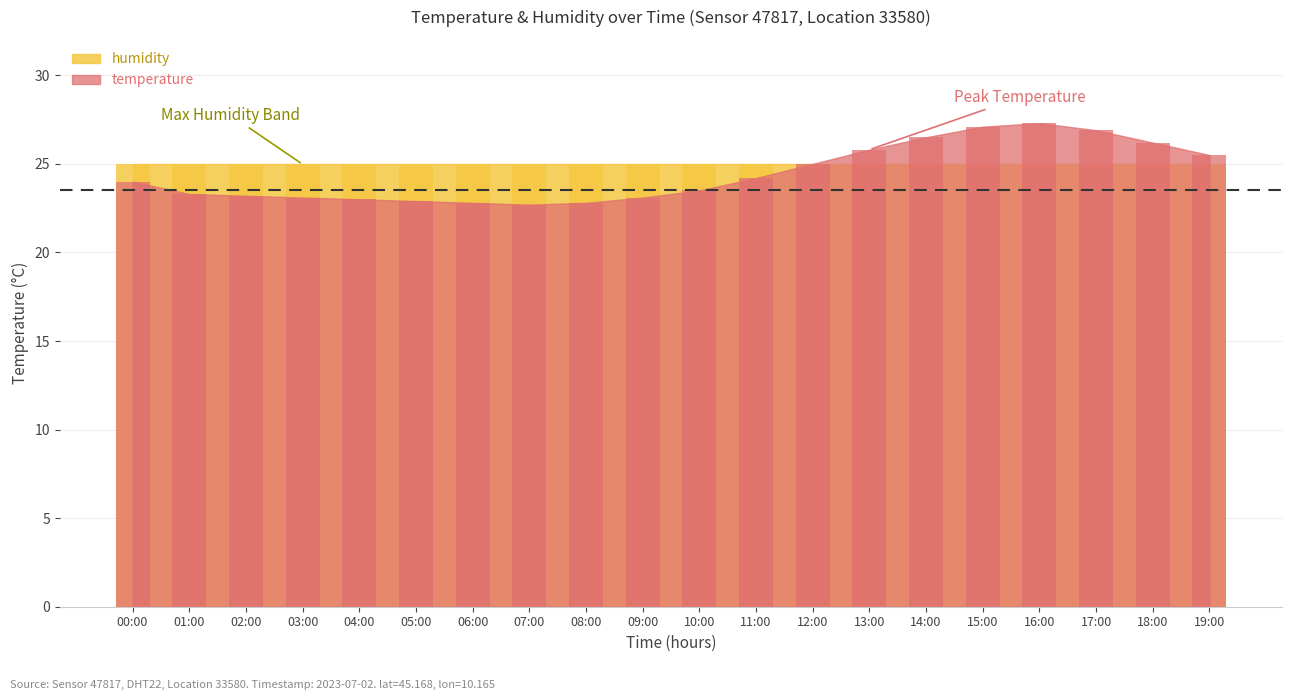

Which series has the largest range (max minus min)?

temperature_bar